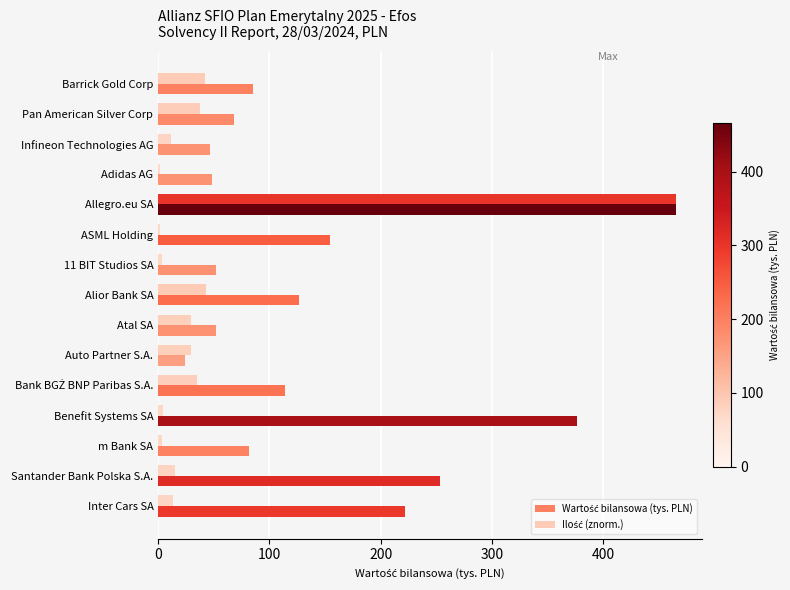

At which category does the chart reach its peak across all series?

Allegro.eu SA